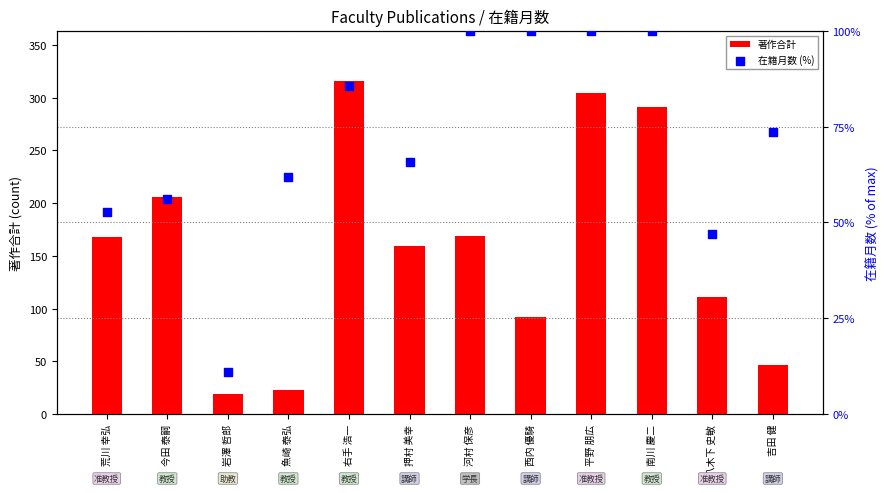

Which series reaches the maximum Y coordinate?

著作合計